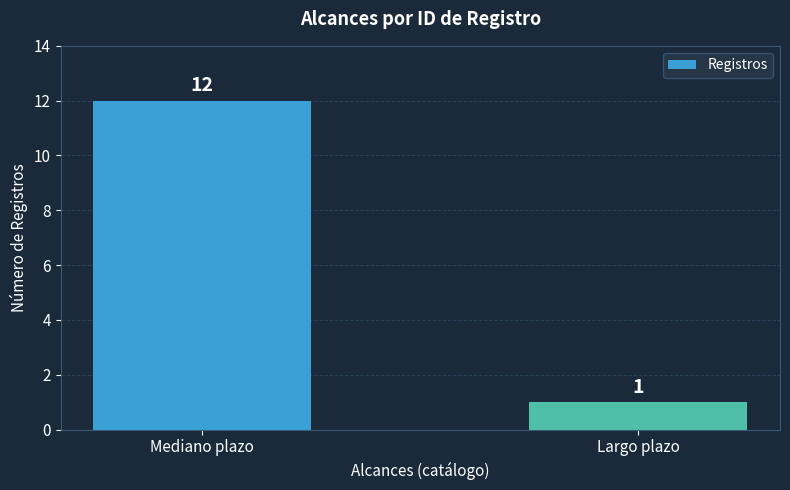

How many bars are there in total?

2